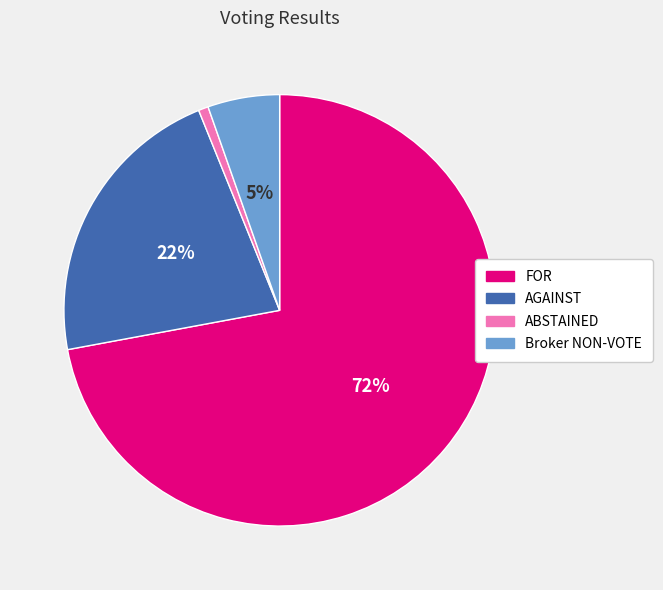

Rank the categories by value from lowest to highest.

ABSTAINED, Broker NON-VOTE, AGAINST, FOR